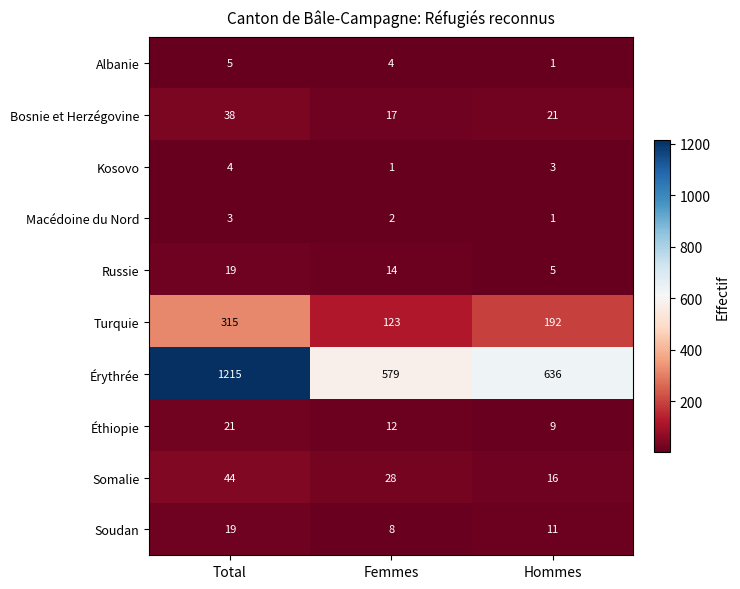

What is the total value across all series at Total?

1683